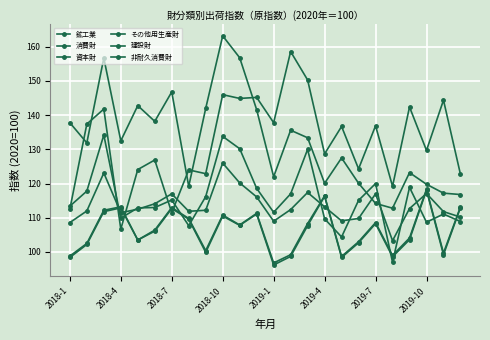

At which category does 建設財 reach its first local valley?

2018-4